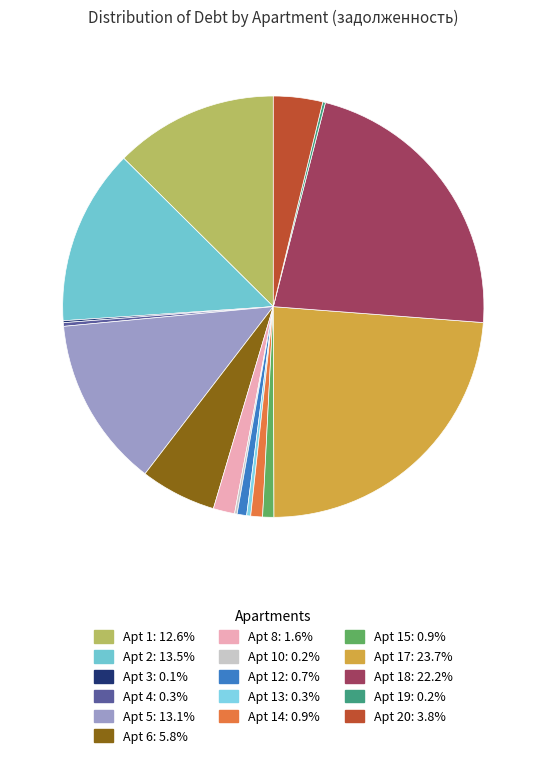

Rank the categories by value from highest to lowest.

17, 18, 2, 5, 1, 6, 20, 8, 14, 15, 12, 13, 4, 19, 10, 3, 7, 9, 11, 16